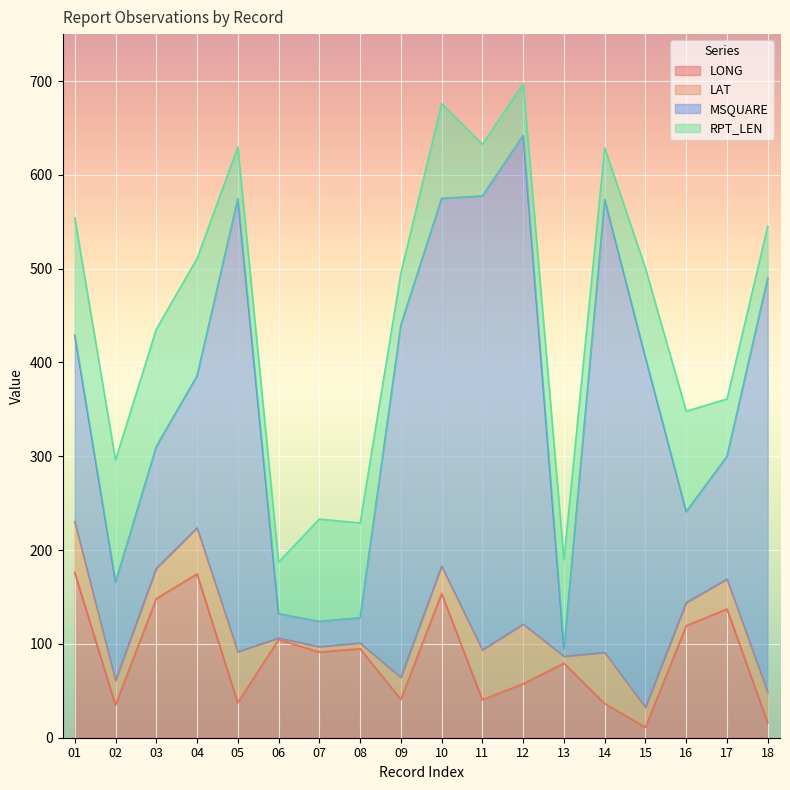

How many interior local peaks does the RPT_LEN series have?

5